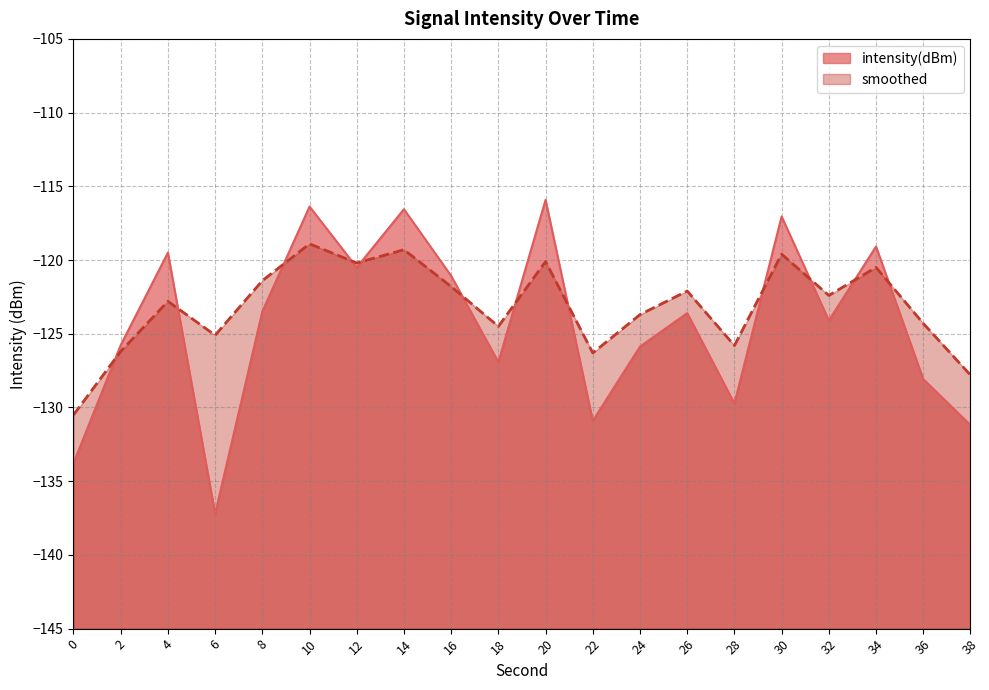

What is the sum of all intensity(dBm) values?

-2486.6